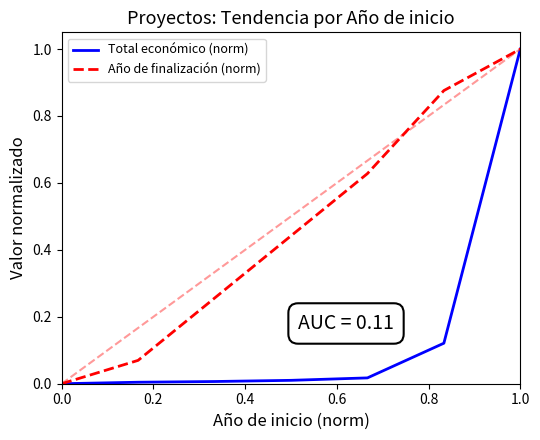

Which series has the largest total across all categories?

Año de finalización (norm)